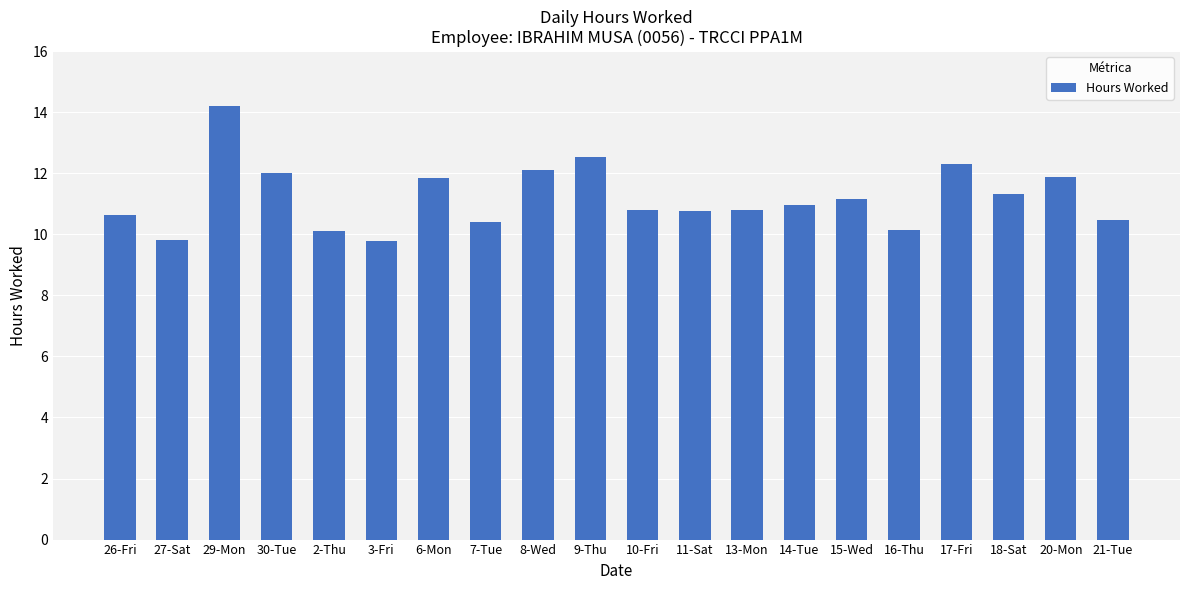

What value does the data have at 18-Sat?

11.3